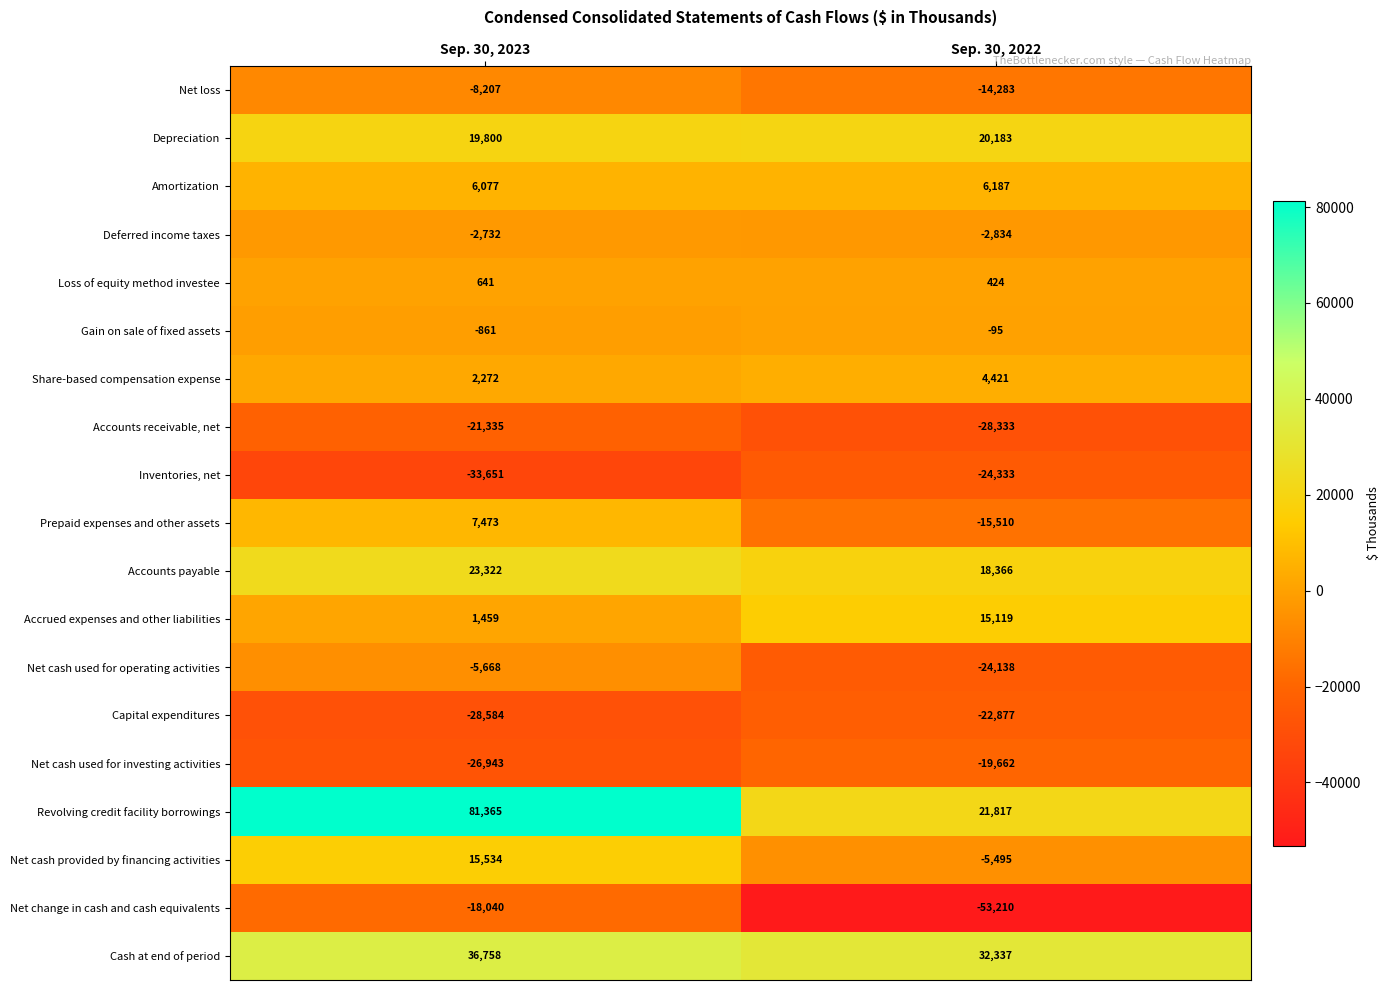

Is it true that Accounts receivable, net equals -28755 at Sep. 30, 2023?

False